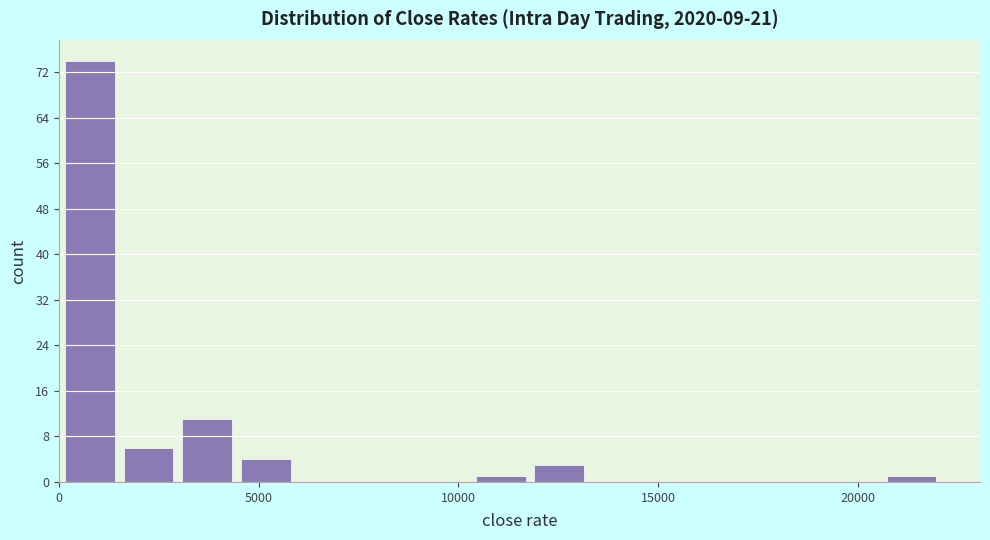

Read against the x-axis, roughly where is the centre of the tallest bar?

1000